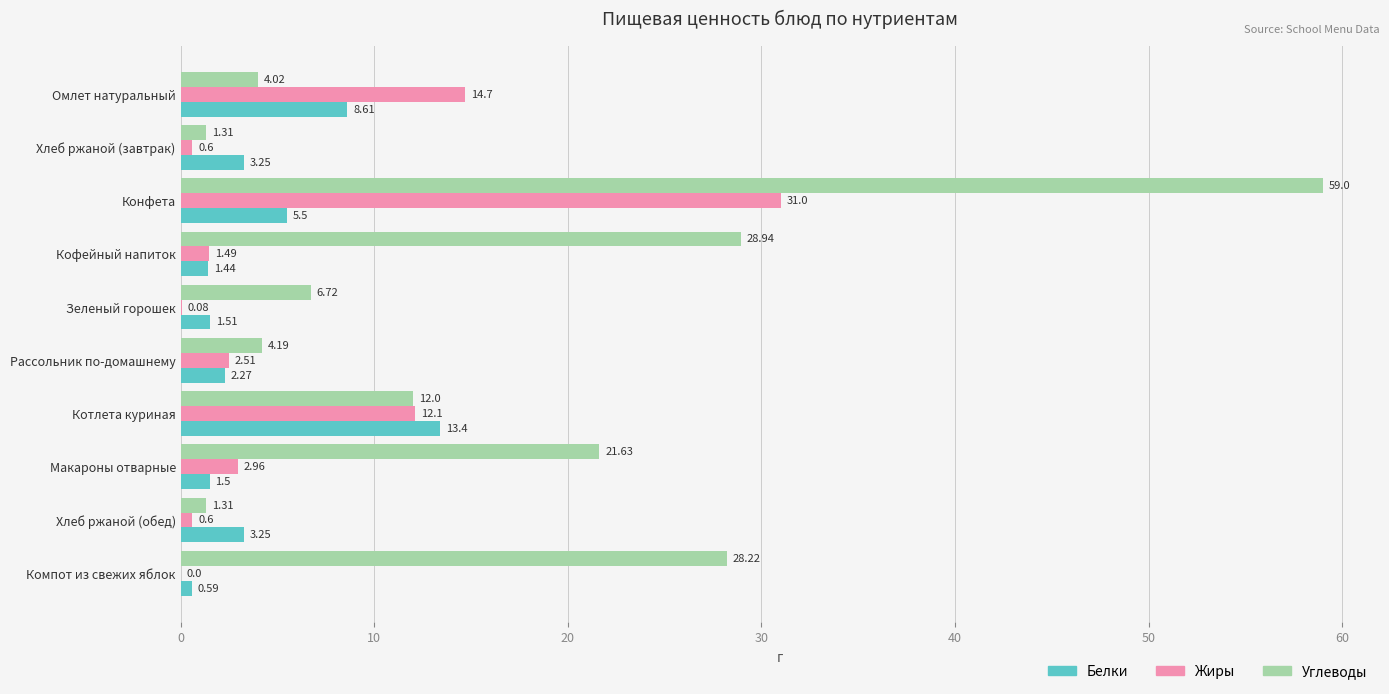

Which category has the highest value across all series?

Конфета